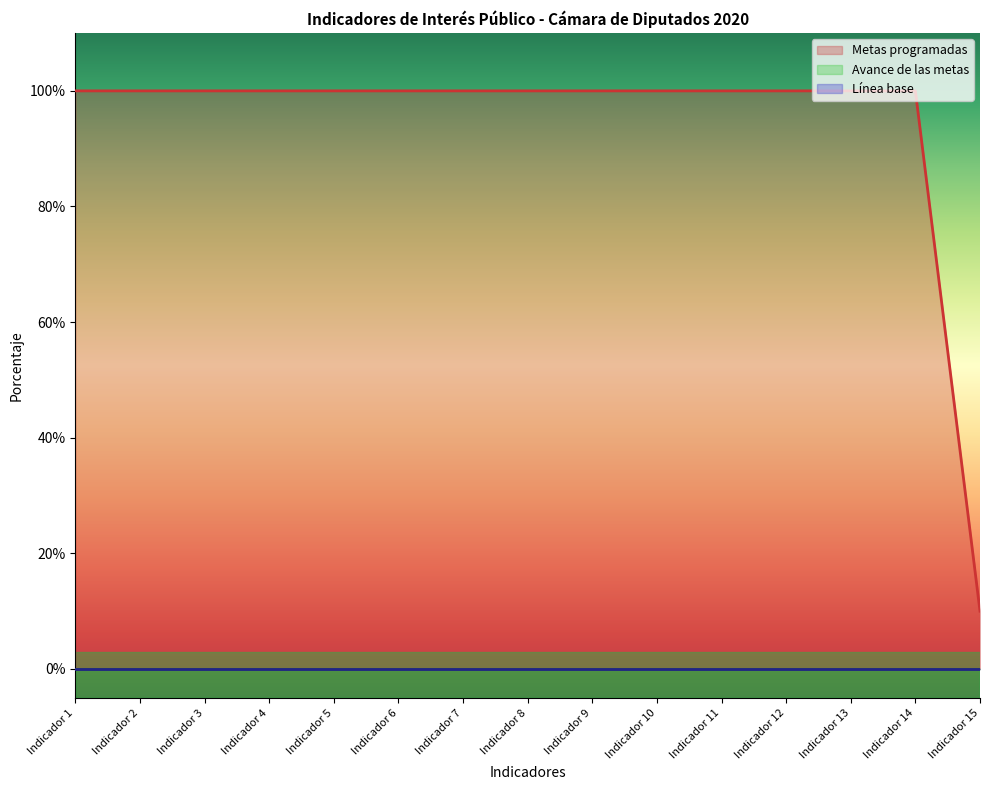

Which label corresponds to the smallest value in the chart?

Indicador 1